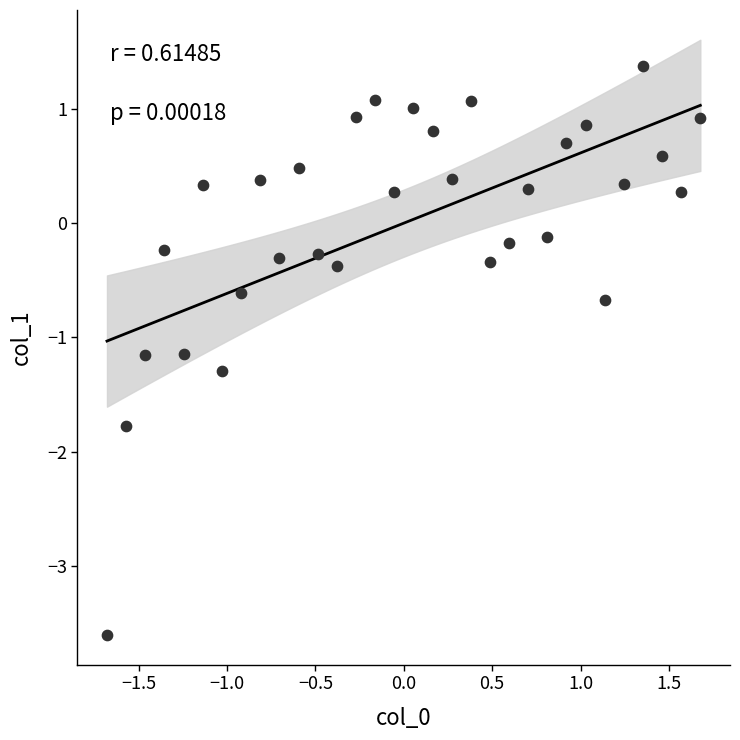

What is the range of Y values (max minus min)?

5.0